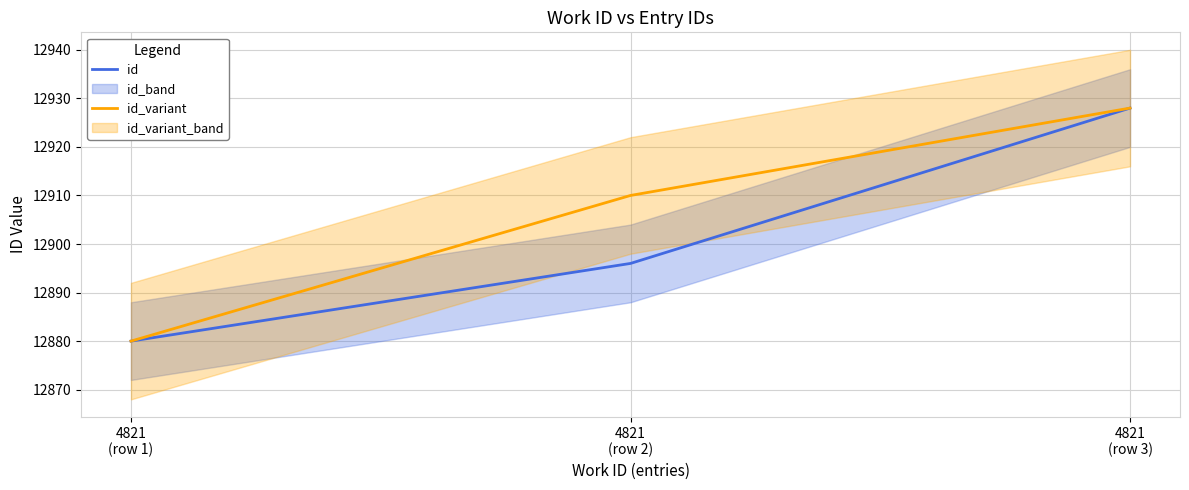

Which series has the largest total across all categories?

id_variant